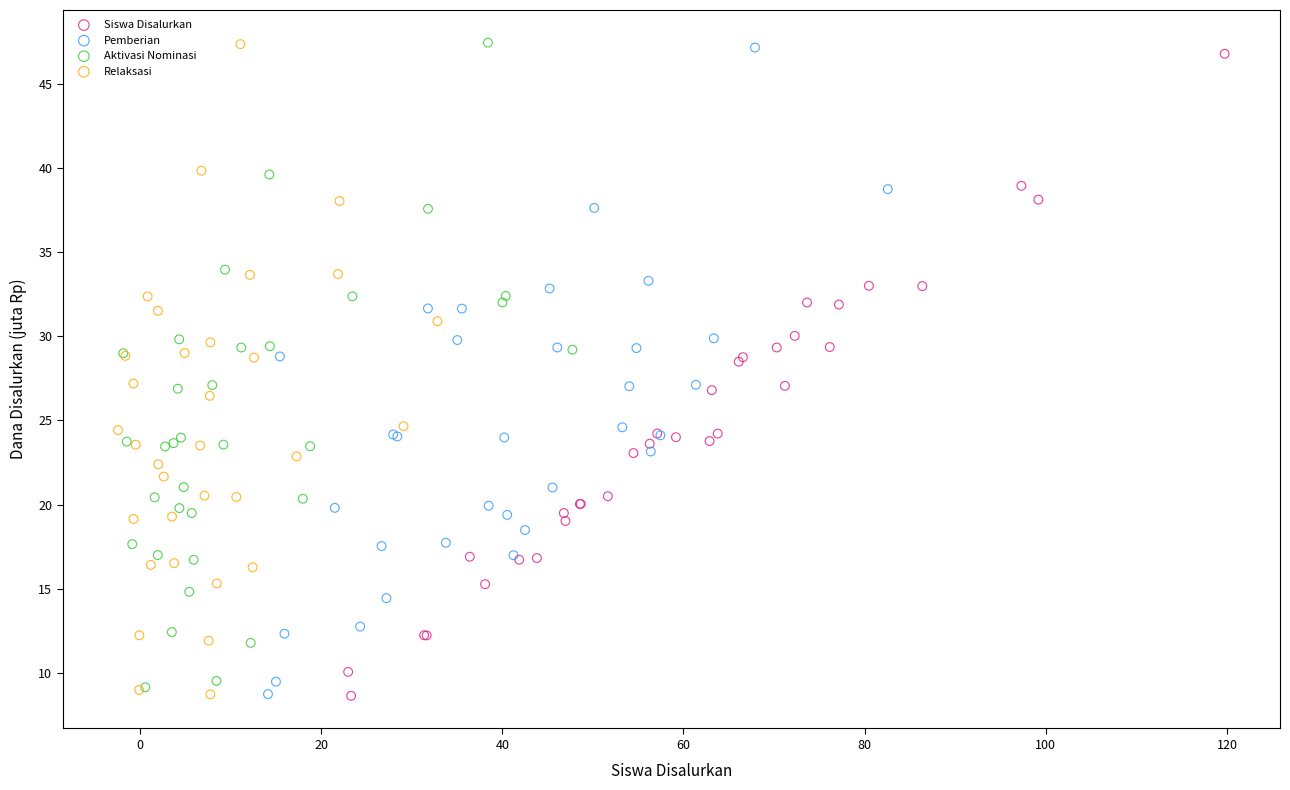

Which series has the largest Y range (max minus min)?

Relaksasi